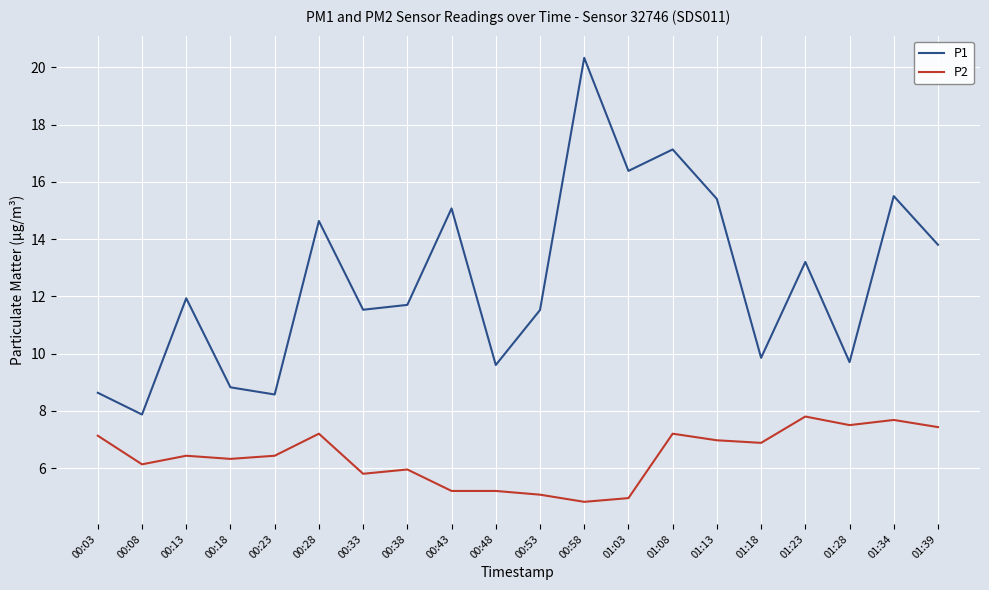

Between 00:58 and 01:03, which series saw the biggest shift?

P1